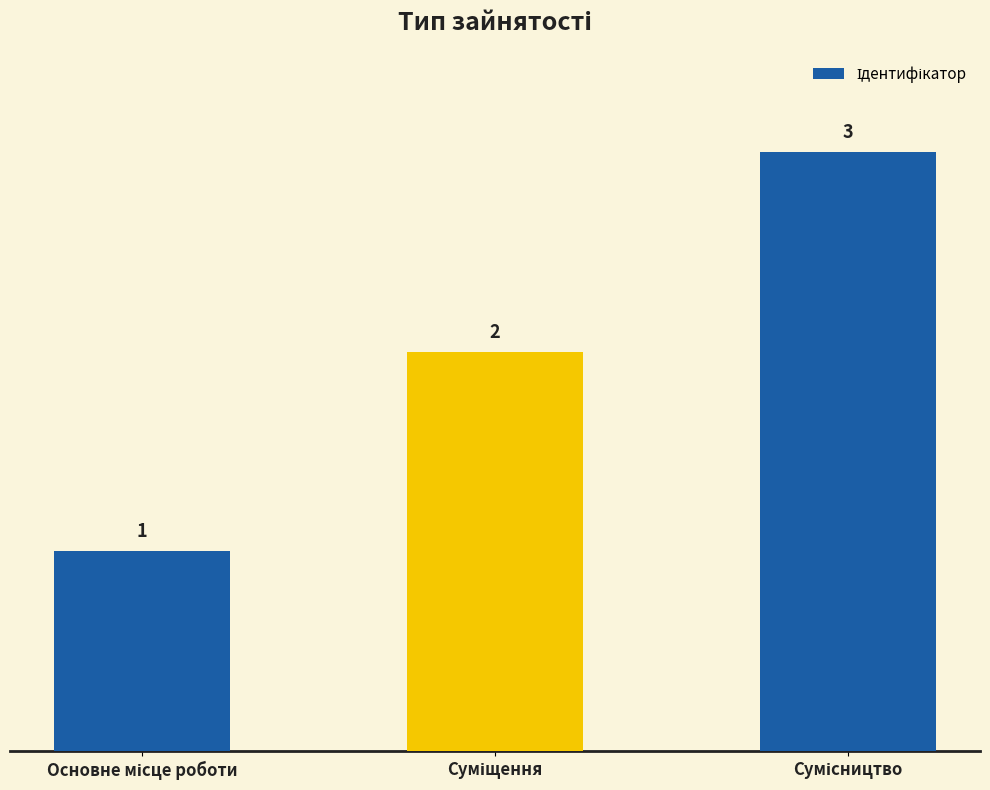

Count the number of categories in the chart.

3